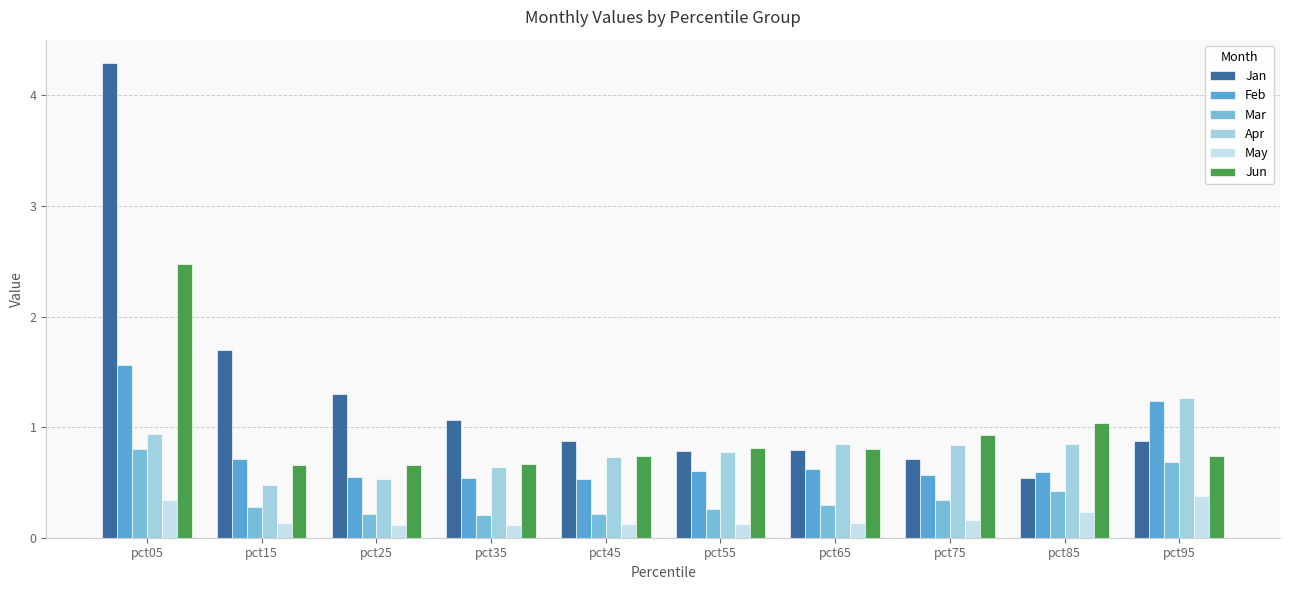

What is the difference between the maximum and second lowest values in the Jun series?

1.8